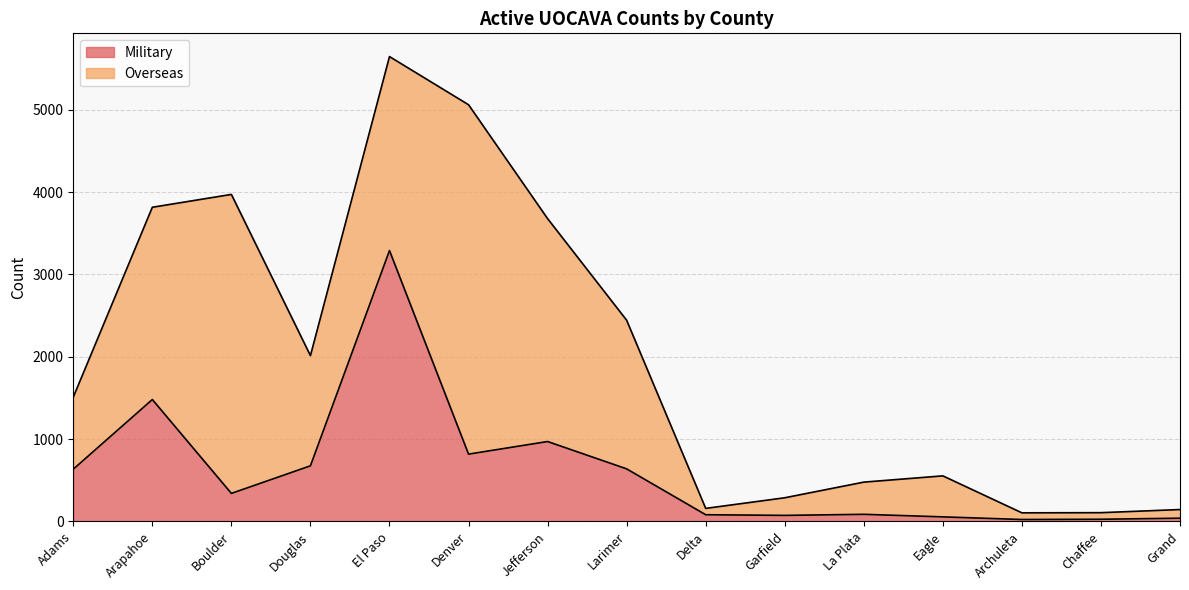

List the labels in order of value, smallest first.

Archuleta, Chaffee, Grand, Eagle, Garfield, Delta, La Plata, Boulder, Adams, Larimer, Douglas, Denver, Jefferson, Arapahoe, El Paso